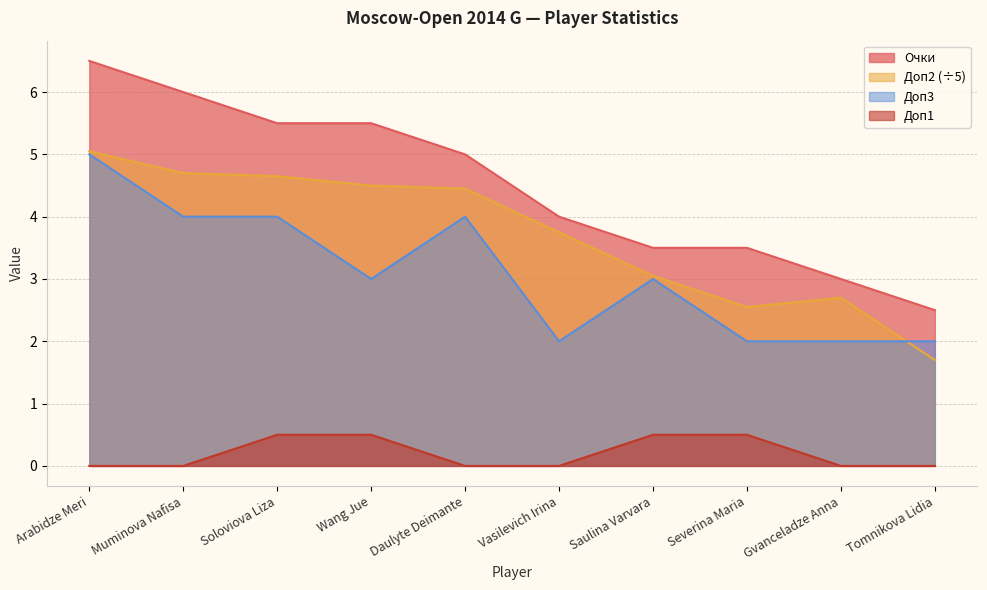

Which category has the highest value across all series?

Arabidze Meri